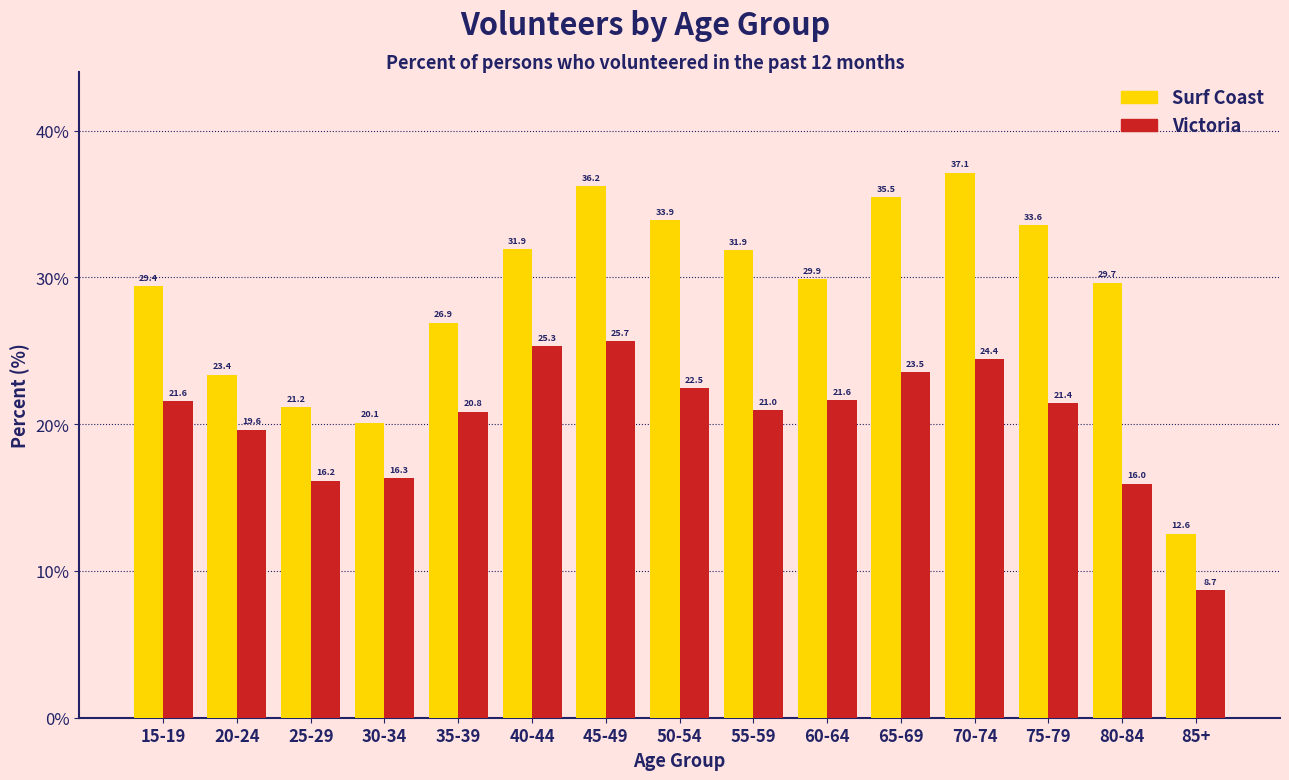

Reading right to left, what are all the values shown in this chart?

Surf Coast: 12.6	29.7	33.6	37.1	35.5	29.9	31.9	33.9	36.2	31.9	26.9	20.1	21.2	23.4	29.4
Victoria: 8.7	16.0	21.4	24.4	23.5	21.6	21.0	22.5	25.7	25.3	20.8	16.3	16.2	19.6	21.6